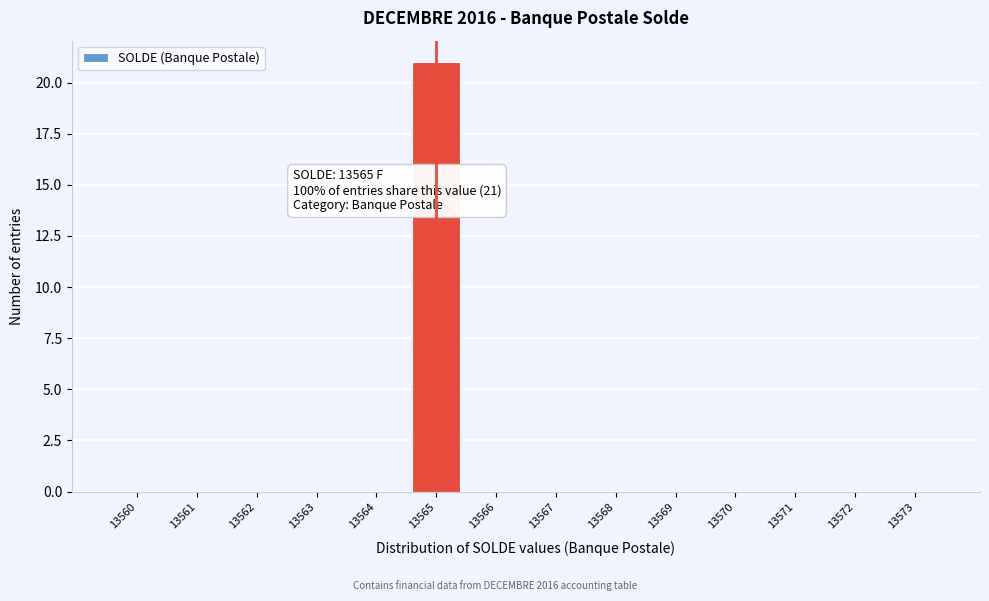

Reading left to right, list all the values displayed in this chart.

13560=0	13561=0	13562=0	13563=0	13564=0	13565=21	13566=0	13567=0	13568=0	13569=0	13570=0	13571=0	13572=0	13573=0